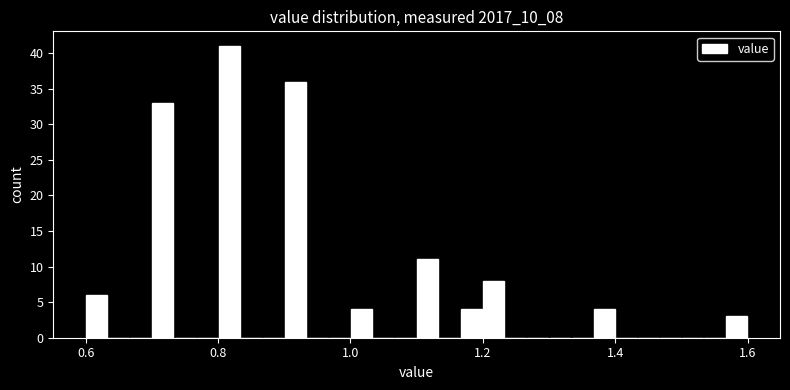

Read against the x-axis, roughly where is the centre of the tallest bar?

0.82